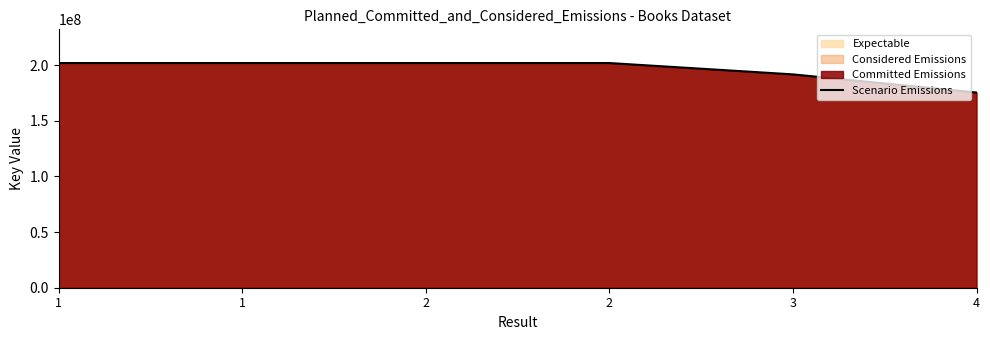

The chart shows a value of 295653994 at 1. True or false?

False